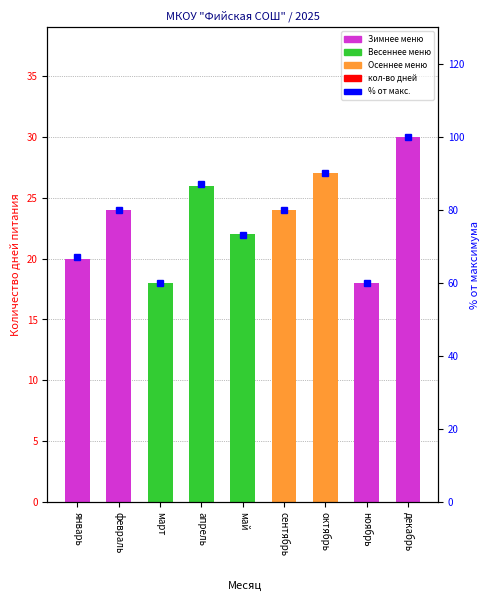

Is it true that percentile rank equals 80 at сентябрь?

True